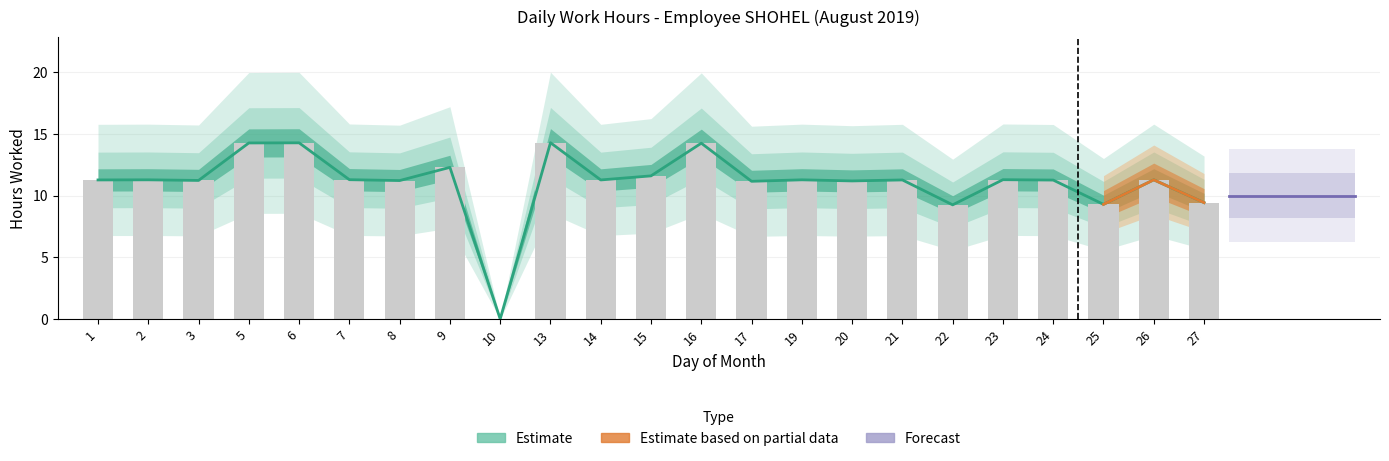

List the labels in order of value, smallest first.

10, 22, 25, 27, 17, 20, 8, 3, 24, 1, 14, 21, 2, 19, 26, 7, 23, 15, 9, 16, 5, 6, 13